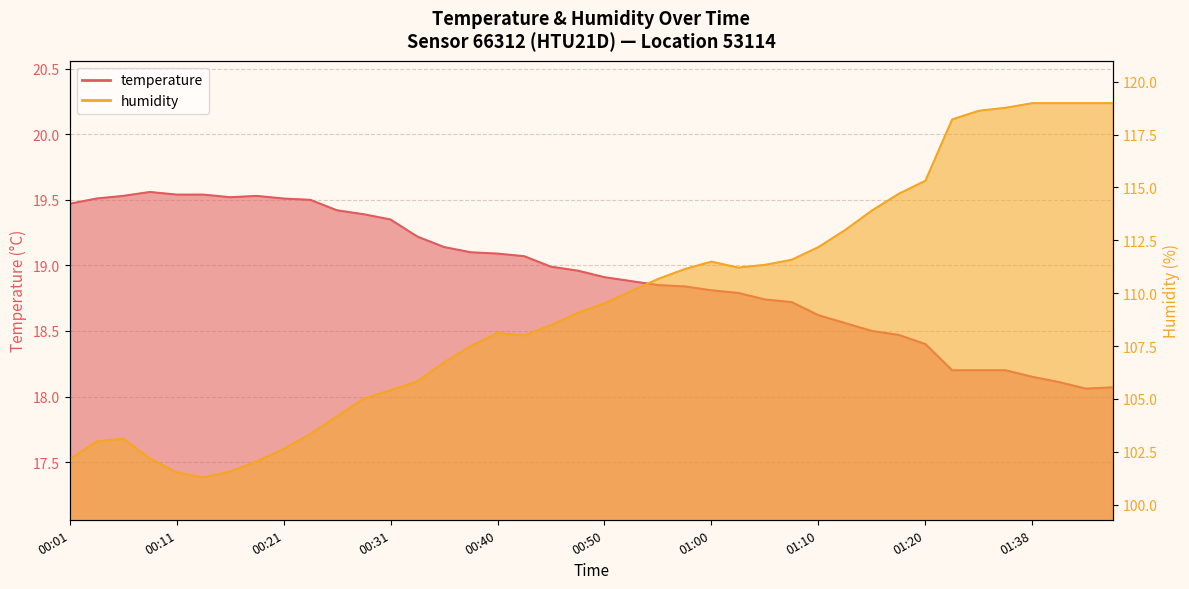

What are all the series names shown in the legend?

temperature, humidity